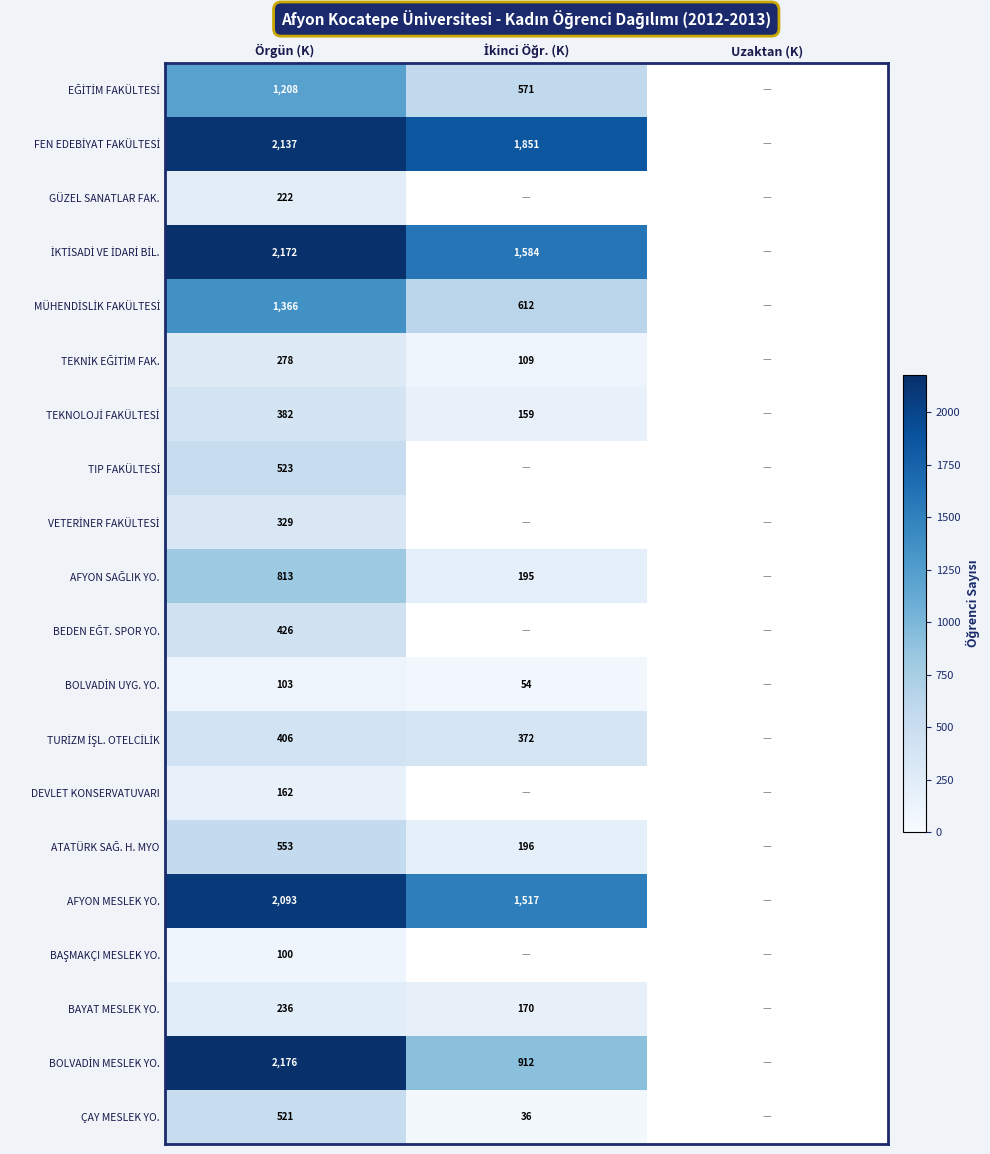

What is the maximum value shown in the chart?

2176.0